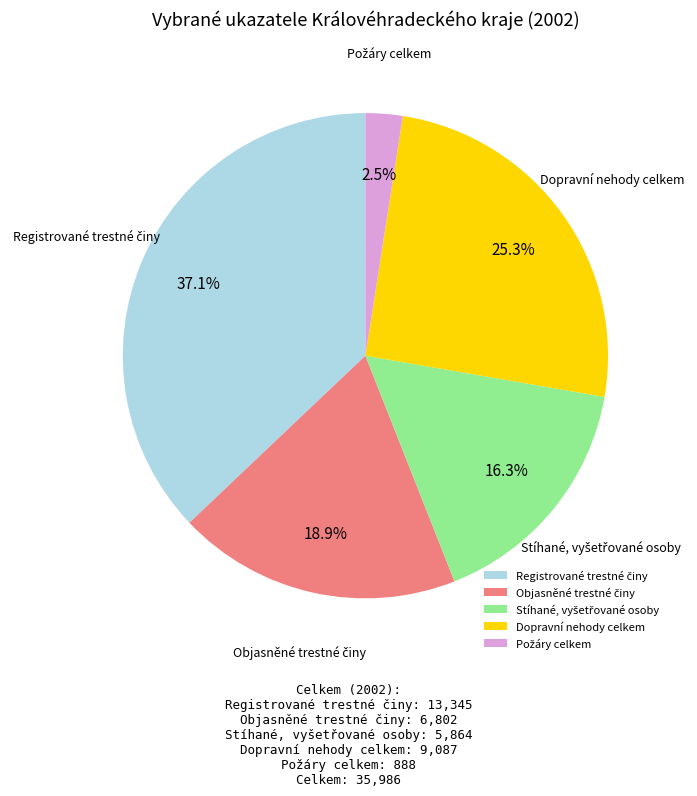

How much of the chart is everything except Dopravní nehody celkem?

74.7%